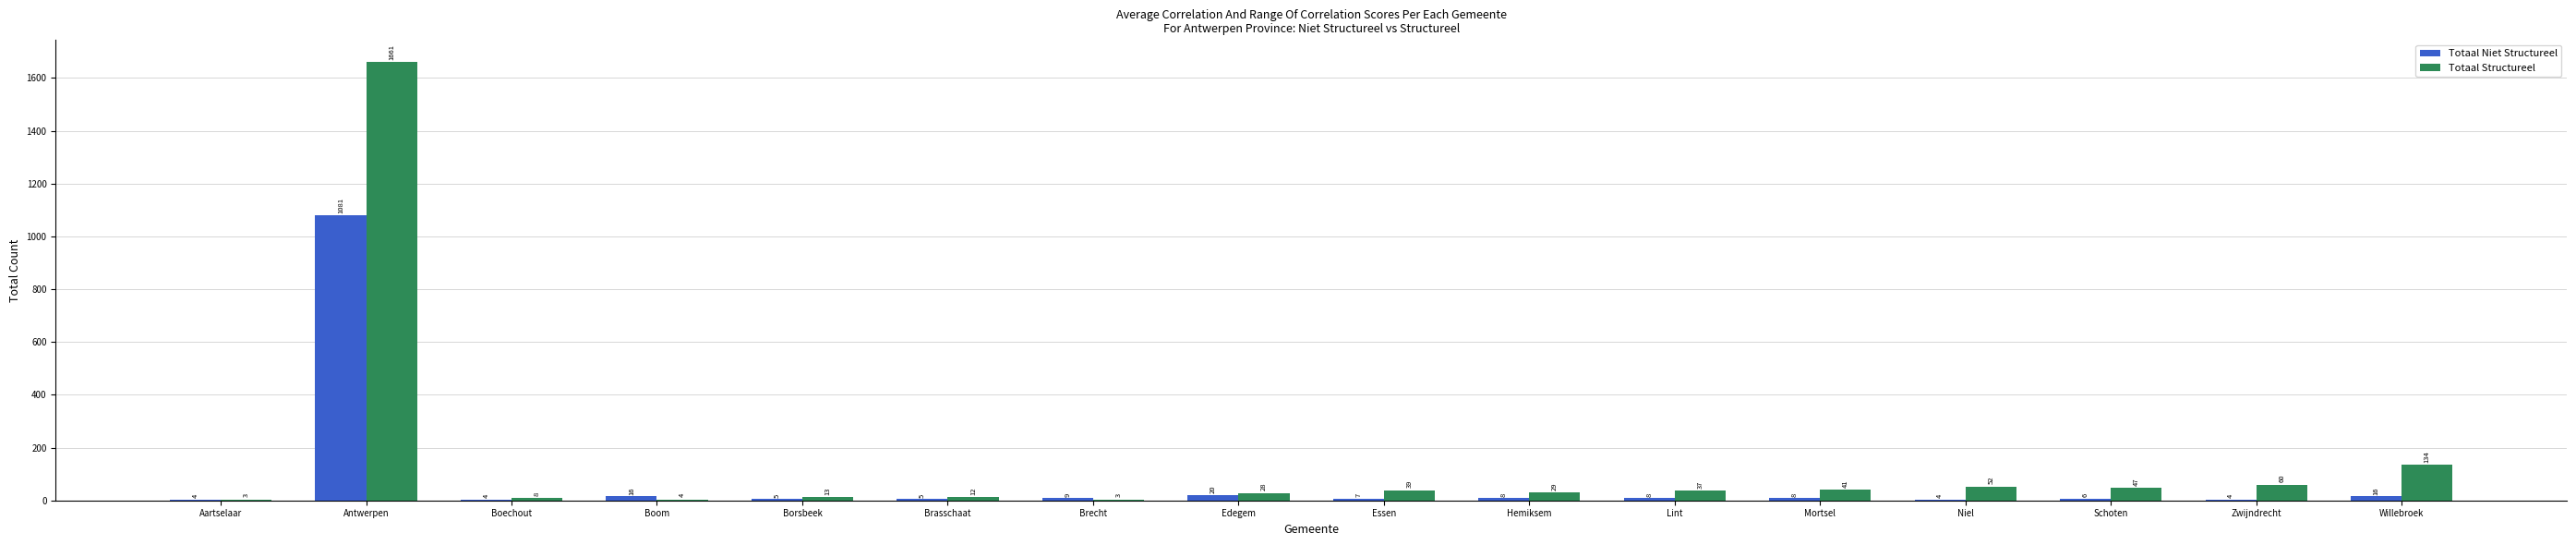

At which label does Totaal Structureel first exceed 37?

Antwerpen